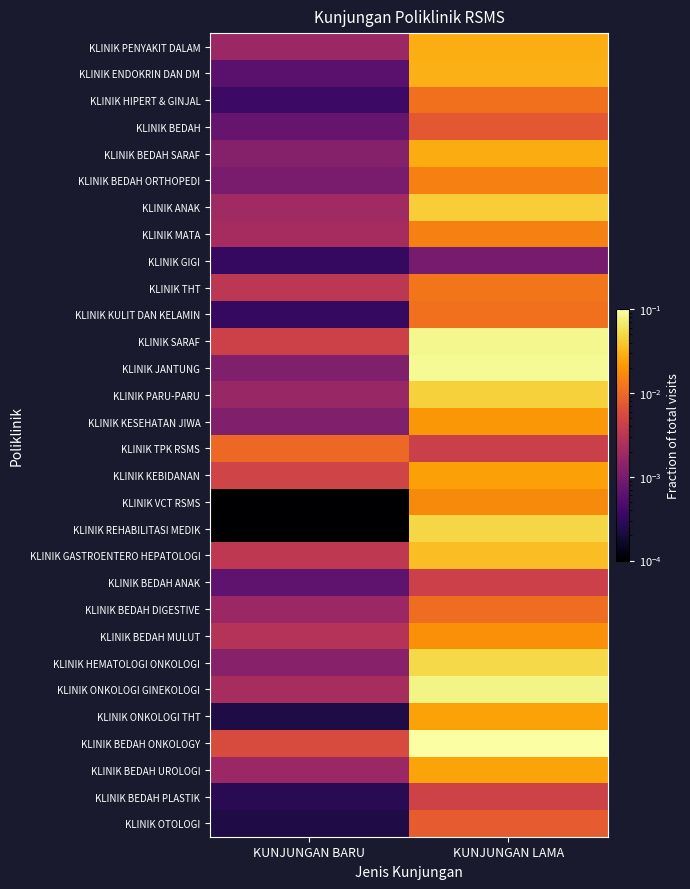

Reading left to right, transcribe all the data shown in this chart.

KLINIK PENYAKIT DALAM: KUNJUNGAN BARU=0.0	KUNJUNGAN LAMA=0.0
KLINIK ENDOKRIN DAN DM: KUNJUNGAN BARU=0.0	KUNJUNGAN LAMA=0.0
KLINIK HIPERT & GINJAL: KUNJUNGAN BARU=0.0	KUNJUNGAN LAMA=0.0
KLINIK BEDAH: KUNJUNGAN BARU=0.0	KUNJUNGAN LAMA=0.0
KLINIK BEDAH SARAF: KUNJUNGAN BARU=0.0	KUNJUNGAN LAMA=0.0
KLINIK BEDAH ORTHOPEDI: KUNJUNGAN BARU=0.0	KUNJUNGAN LAMA=0.0
KLINIK ANAK: KUNJUNGAN BARU=0.0	KUNJUNGAN LAMA=0.0
KLINIK MATA: KUNJUNGAN BARU=0.0	KUNJUNGAN LAMA=0.0
KLINIK GIGI: KUNJUNGAN BARU=0.0	KUNJUNGAN LAMA=0.0
KLINIK THT: KUNJUNGAN BARU=0.0	KUNJUNGAN LAMA=0.0
KLINIK KULIT DAN KELAMIN: KUNJUNGAN BARU=0.0	KUNJUNGAN LAMA=0.0
KLINIK SARAF: KUNJUNGAN BARU=0.0	KUNJUNGAN LAMA=0.1
KLINIK JANTUNG: KUNJUNGAN BARU=0.0	KUNJUNGAN LAMA=0.1
KLINIK PARU-PARU: KUNJUNGAN BARU=0.0	KUNJUNGAN LAMA=0.0
KLINIK KESEHATAN JIWA: KUNJUNGAN BARU=0.0	KUNJUNGAN LAMA=0.0
KLINIK TPK RSMS: KUNJUNGAN BARU=0.0	KUNJUNGAN LAMA=0.0
KLINIK KEBIDANAN: KUNJUNGAN BARU=0.0	KUNJUNGAN LAMA=0.0
KLINIK VCT RSMS: KUNJUNGAN BARU=0.0	KUNJUNGAN LAMA=0.0
KLINIK REHABILITASI MEDIK: KUNJUNGAN BARU=0.0	KUNJUNGAN LAMA=0.1
KLINIK GASTROENTERO HEPATOLOGI: KUNJUNGAN BARU=0.0	KUNJUNGAN LAMA=0.0
KLINIK BEDAH ANAK: KUNJUNGAN BARU=0.0	KUNJUNGAN LAMA=0.0
KLINIK BEDAH DIGESTIVE: KUNJUNGAN BARU=0.0	KUNJUNGAN LAMA=0.0
KLINIK BEDAH MULUT: KUNJUNGAN BARU=0.0	KUNJUNGAN LAMA=0.0
KLINIK HEMATOLOGI ONKOLOGI: KUNJUNGAN BARU=0.0	KUNJUNGAN LAMA=0.1
KLINIK ONKOLOGI GINEKOLOGI: KUNJUNGAN BARU=0.0	KUNJUNGAN LAMA=0.1
KLINIK ONKOLOGI THT: KUNJUNGAN BARU=0.0	KUNJUNGAN LAMA=0.0
KLINIK BEDAH ONKOLOGY: KUNJUNGAN BARU=0.0	KUNJUNGAN LAMA=0.1
KLINIK BEDAH UROLOGI: KUNJUNGAN BARU=0.0	KUNJUNGAN LAMA=0.0
KLINIK BEDAH PLASTIK: KUNJUNGAN BARU=0.0	KUNJUNGAN LAMA=0.0
KLINIK OTOLOGI: KUNJUNGAN BARU=0.0	KUNJUNGAN LAMA=0.0